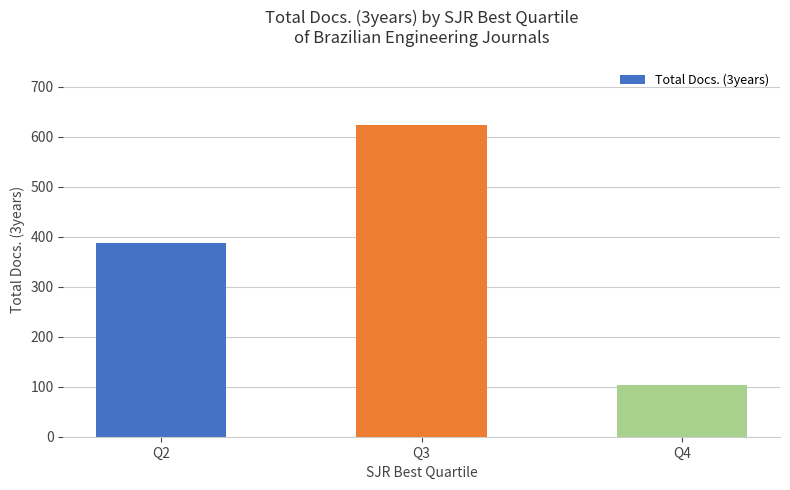

The value at Q3 is 624. True or false?

True